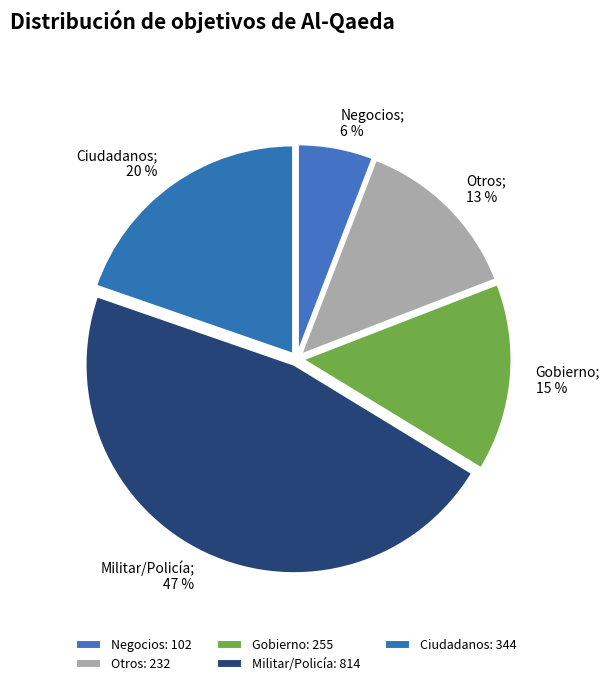

Is there any slice that represents more than half of the pie?

No